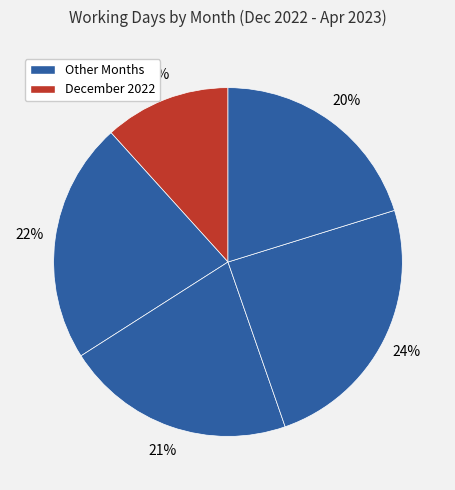

How many slices are in this pie chart?

5